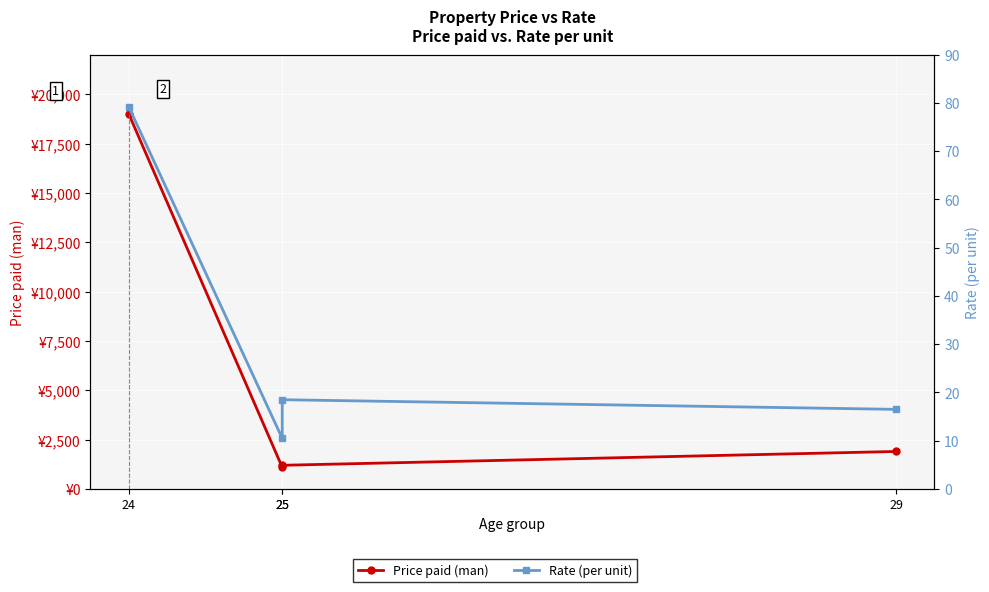

Which series changed the most between 25 and 29?

Price paid (man)